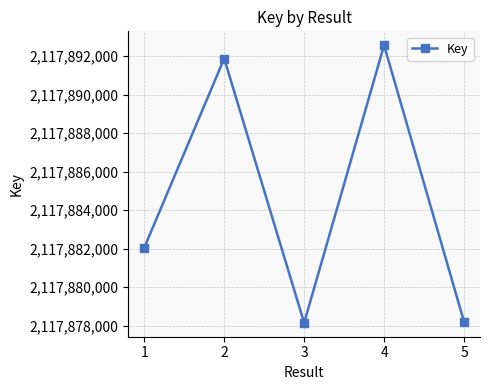

Approximately how many times larger is the value at 3 compared to 1?

1.0